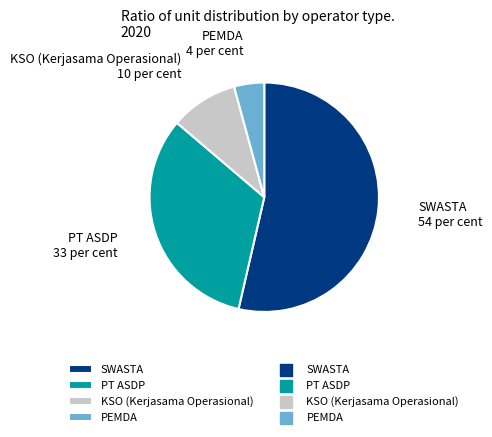

Do PT ASDP and KSO (Kerjasama Operasional) together represent more than half of the pie?

No